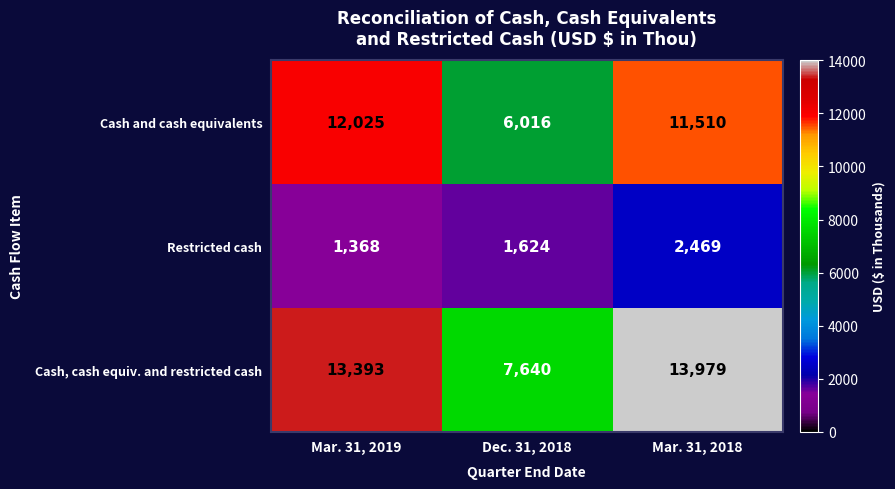

What is the difference between the maximum and second lowest values in the Cash and cash equivalents series?

515